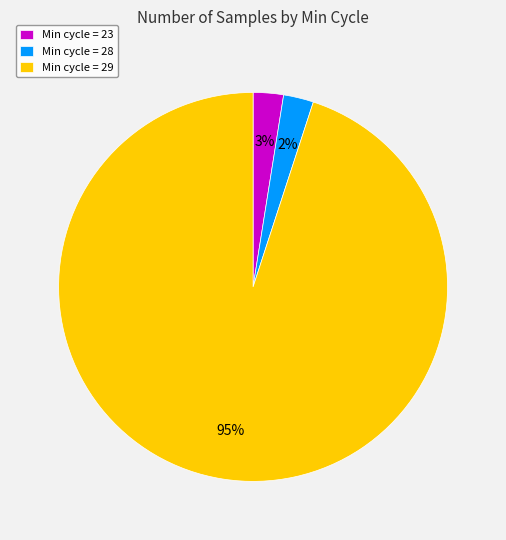

Do Min cycle = 28 and Min cycle = 23 together represent more than half of the pie?

No